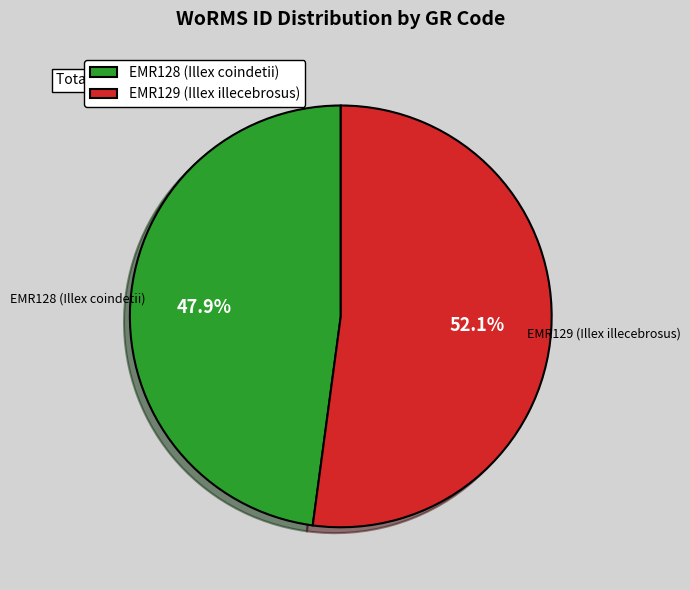

Which slice is the largest?

EMR129 (Illex illecebrosus)